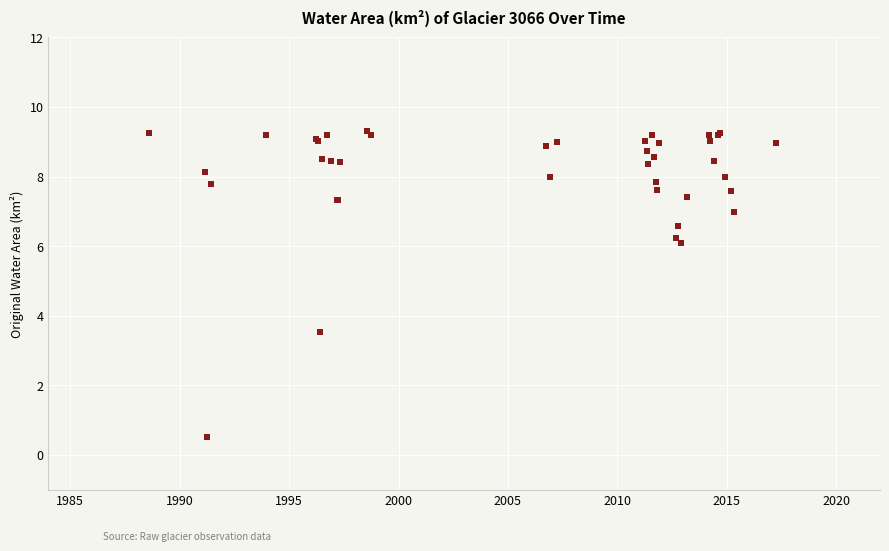

What Y value in the scatter plot is closest to 4?

3.5